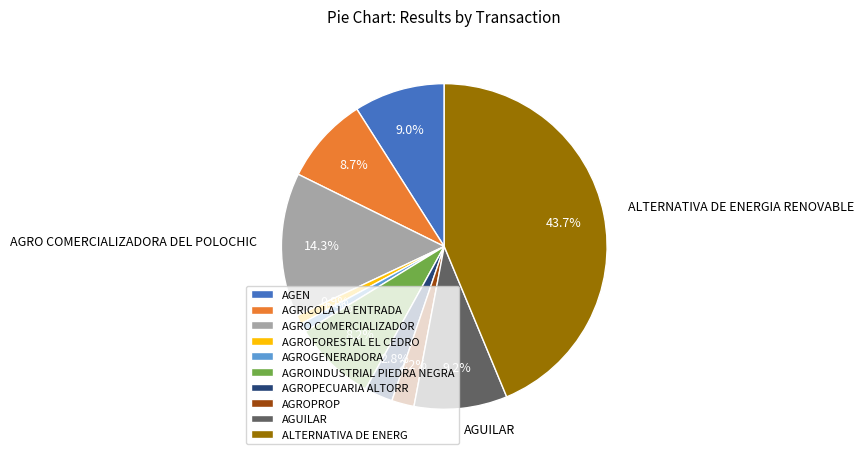

Combined, do AGROGENERADORA and ALTERNATIVA DE ENERG account for over 50%?

No